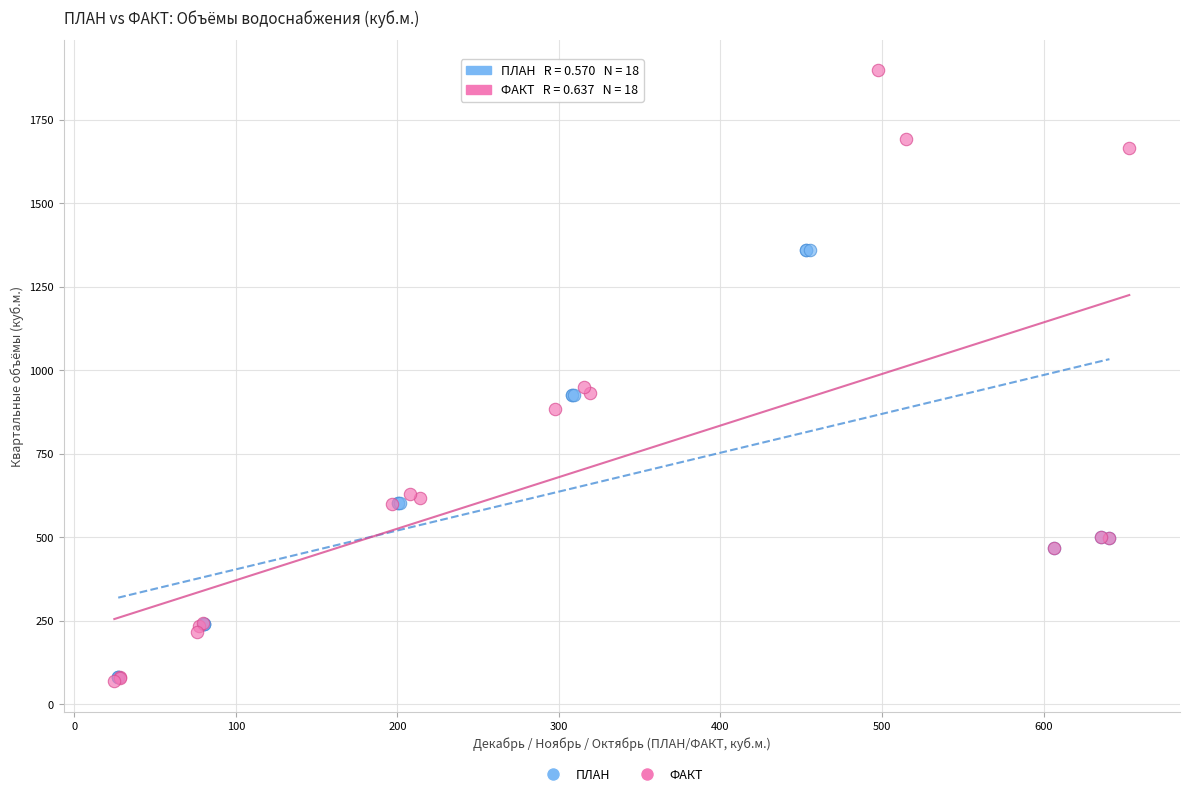

Which series contains the highest Y value?

ФАКТ